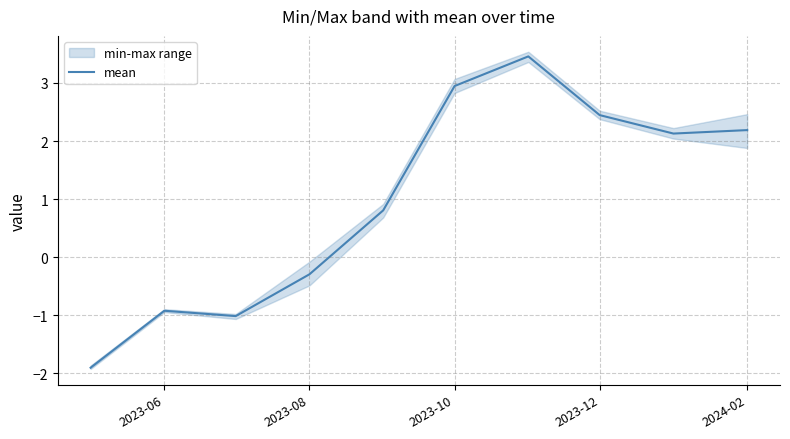

Does the chart have visible grid lines?

Yes